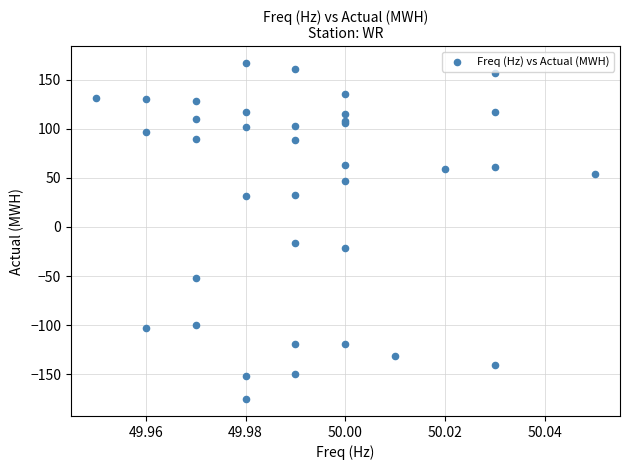

What Y value in the scatter plot is closest to -4?

-16.3